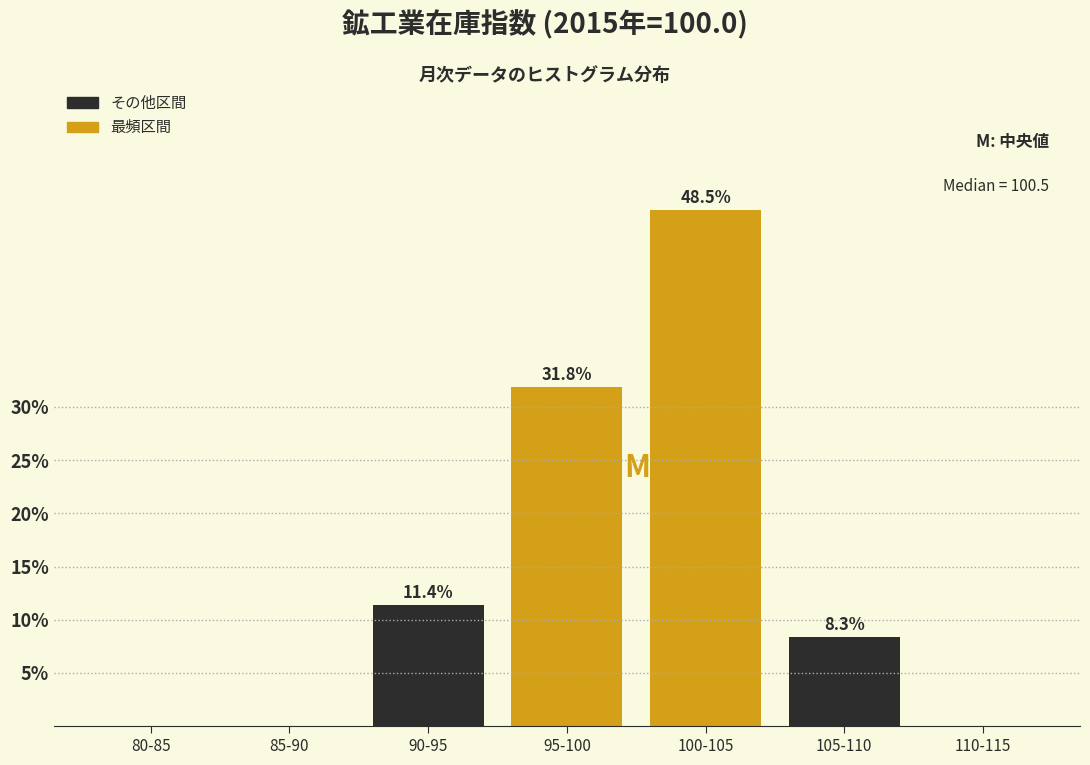

Reading left to right, extract all data points from this chart.

80-85=0.0	85-90=0.0	90-95=11.4	95-100=31.8	100-105=48.5	105-110=8.3	110-115=0.0